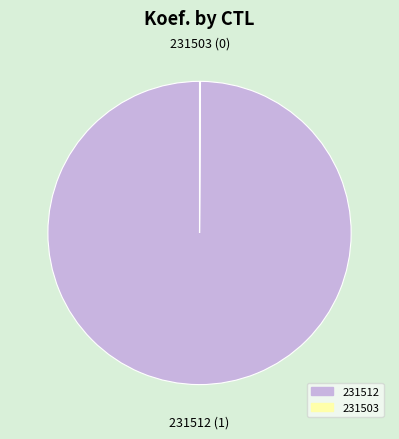

Which category has the biggest portion of the pie?

231512